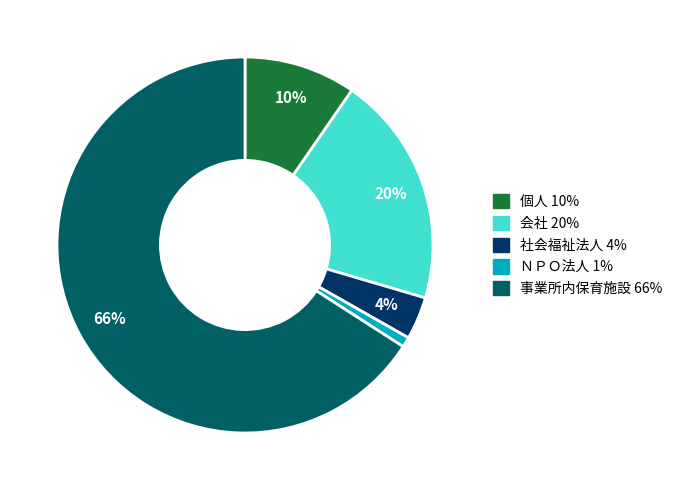

To the nearest percent, what percentage of the pie is 社会福祉法人?

4%